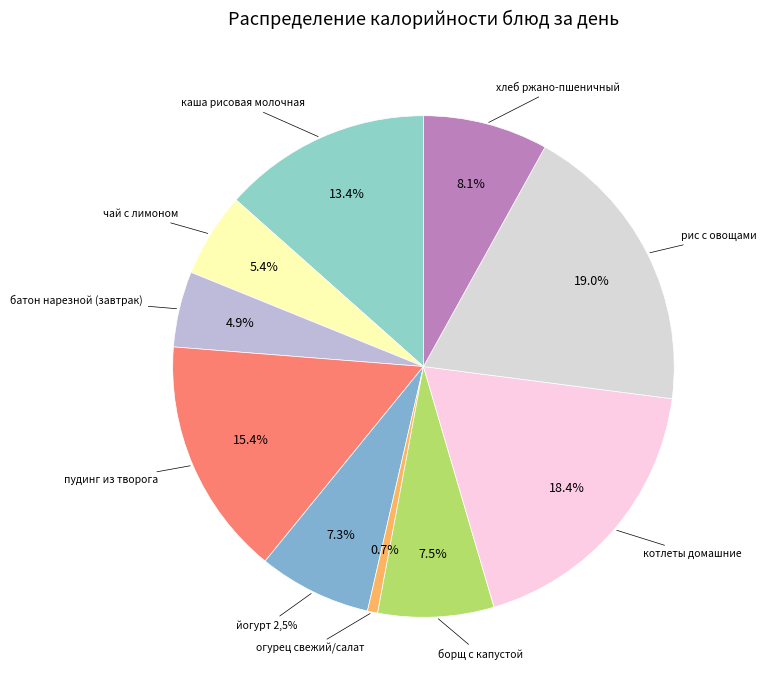

True or false: огурец свежий/салат accounts for 1% of the total.

True